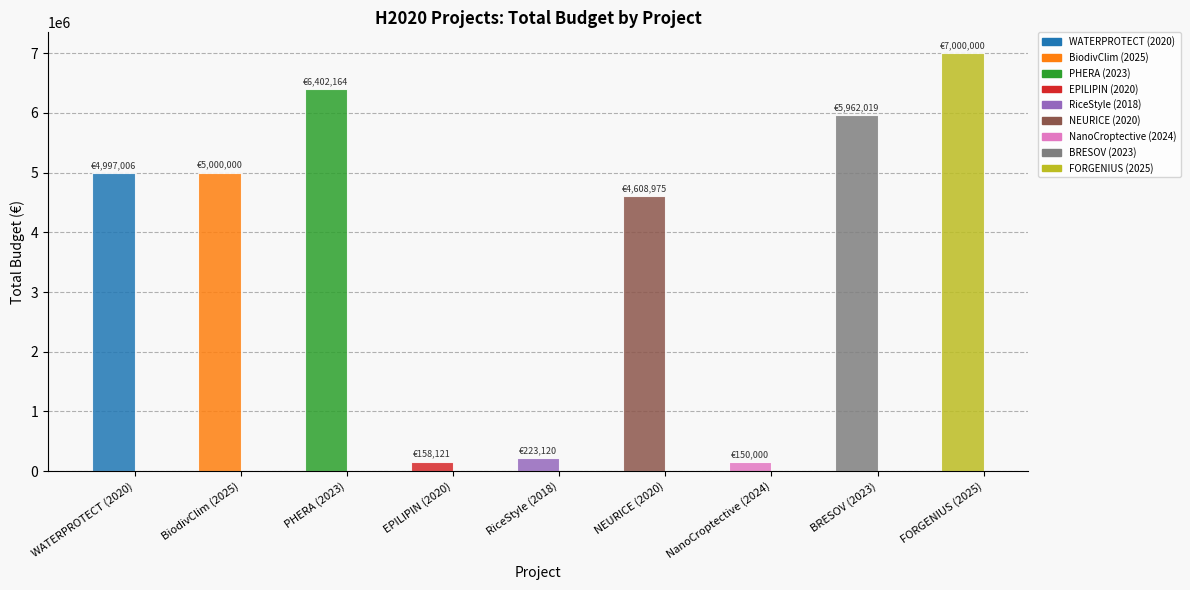

Is it true that the value at FORGENIUS (2025) is 7000000?

True